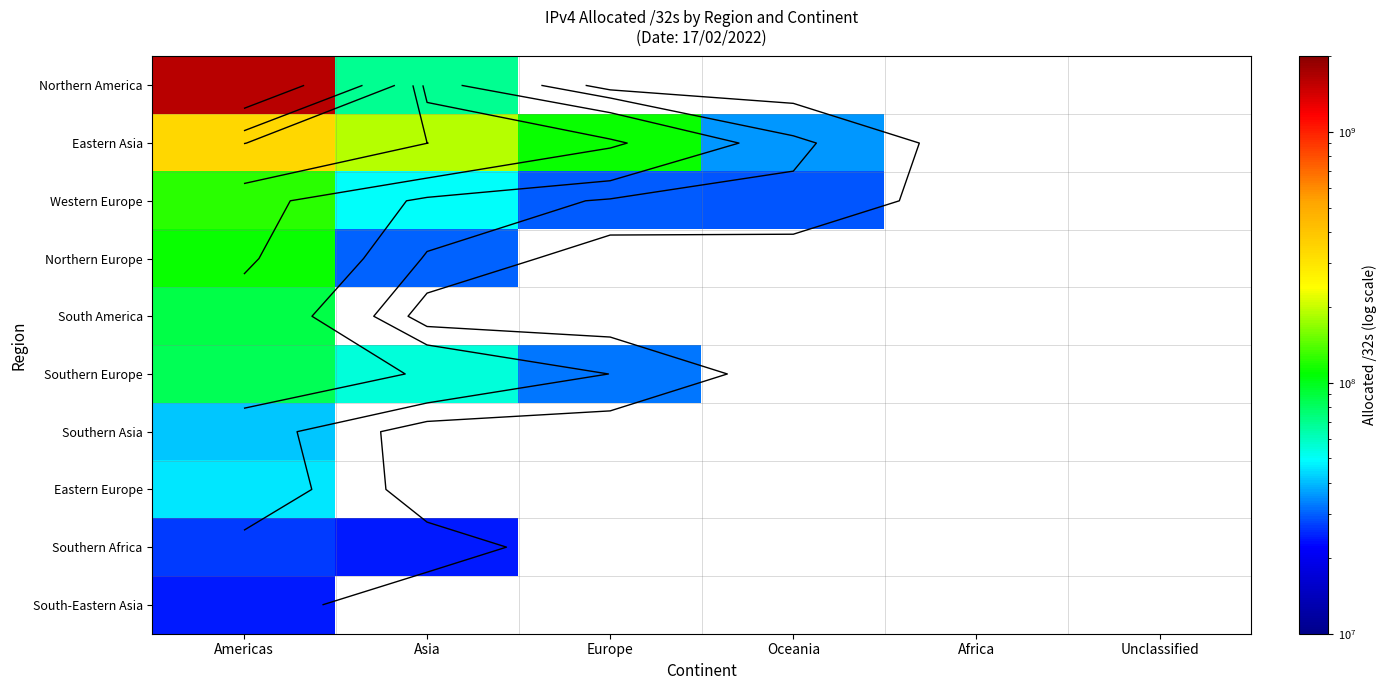

How many values in Eastern Europe are above zero?

1